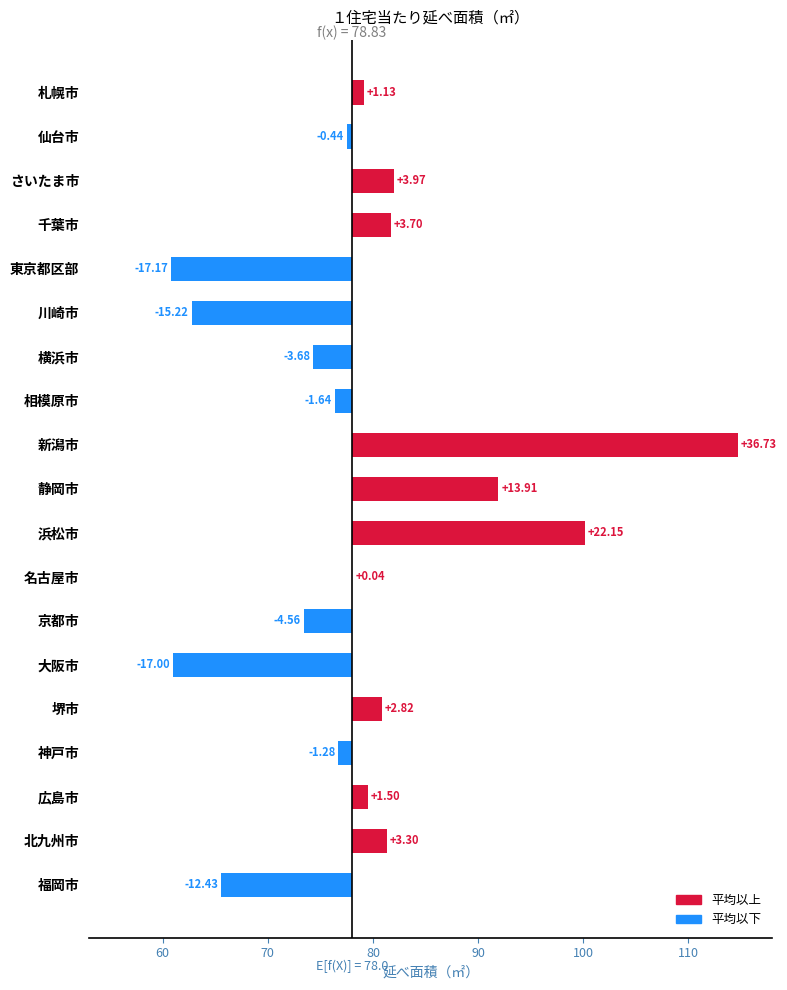

True or false: the data shows -0.4 at 相模原市.

False